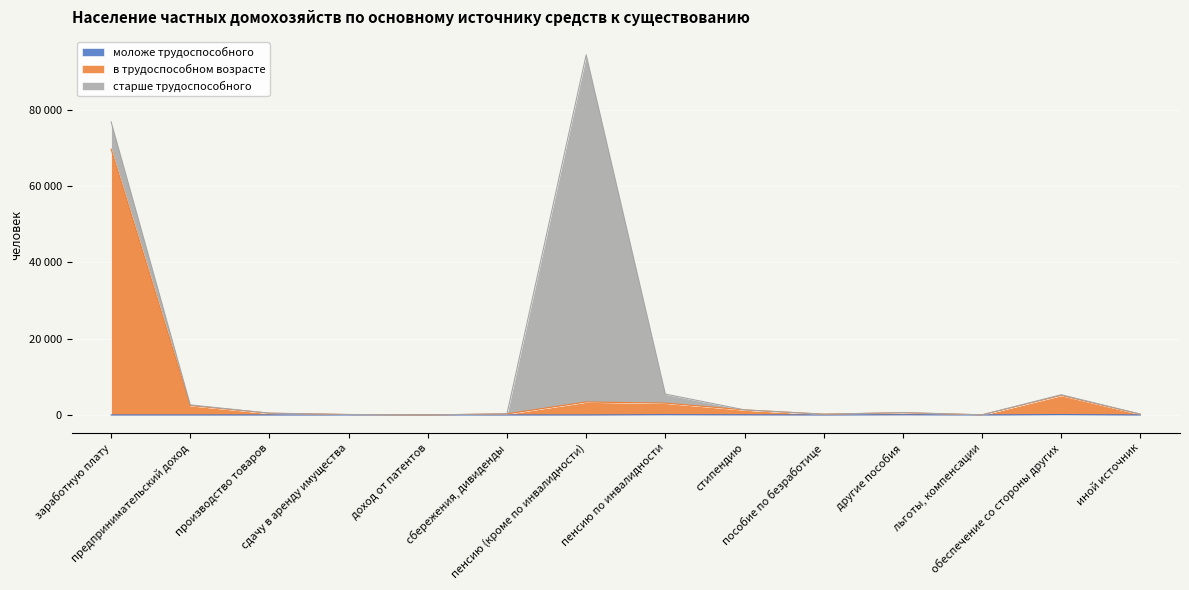

At which label is в трудоспособном возрасте closest to 34851?

обеспечение со стороны других